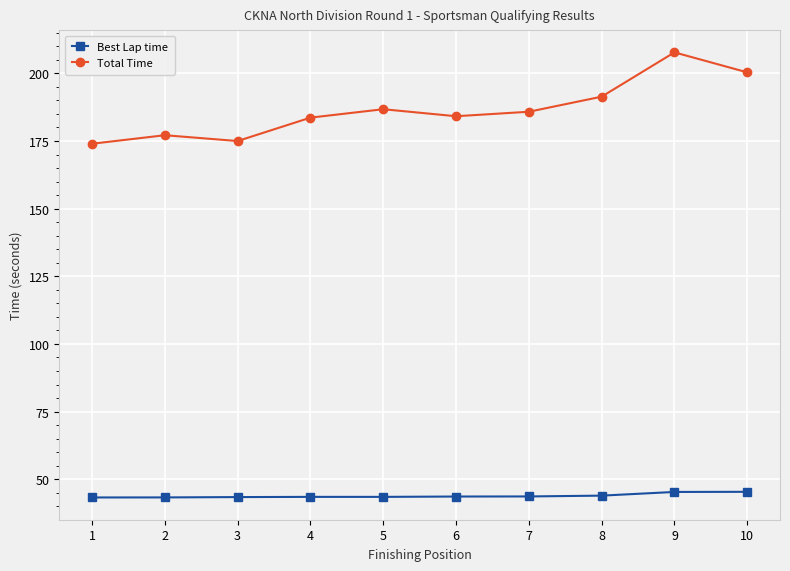

List the series in order of their peak value, highest first.

Total Time, Best Lap time